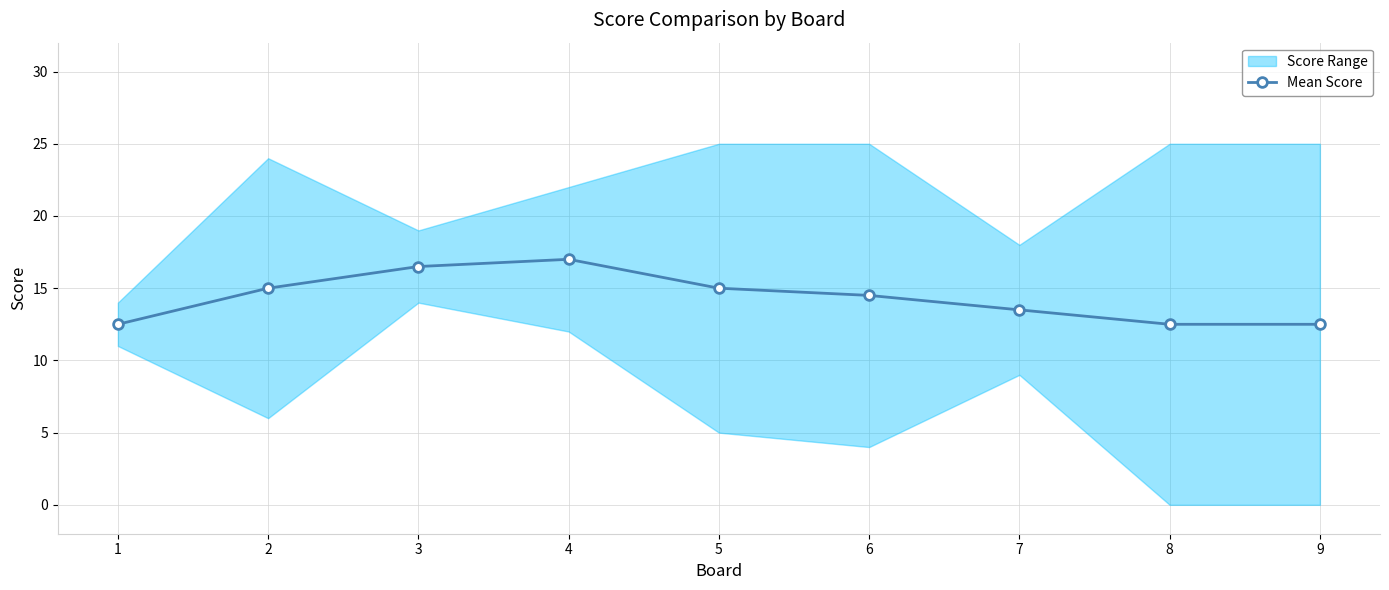

The chart shows a value of 12.5 at 1. True or false?

True